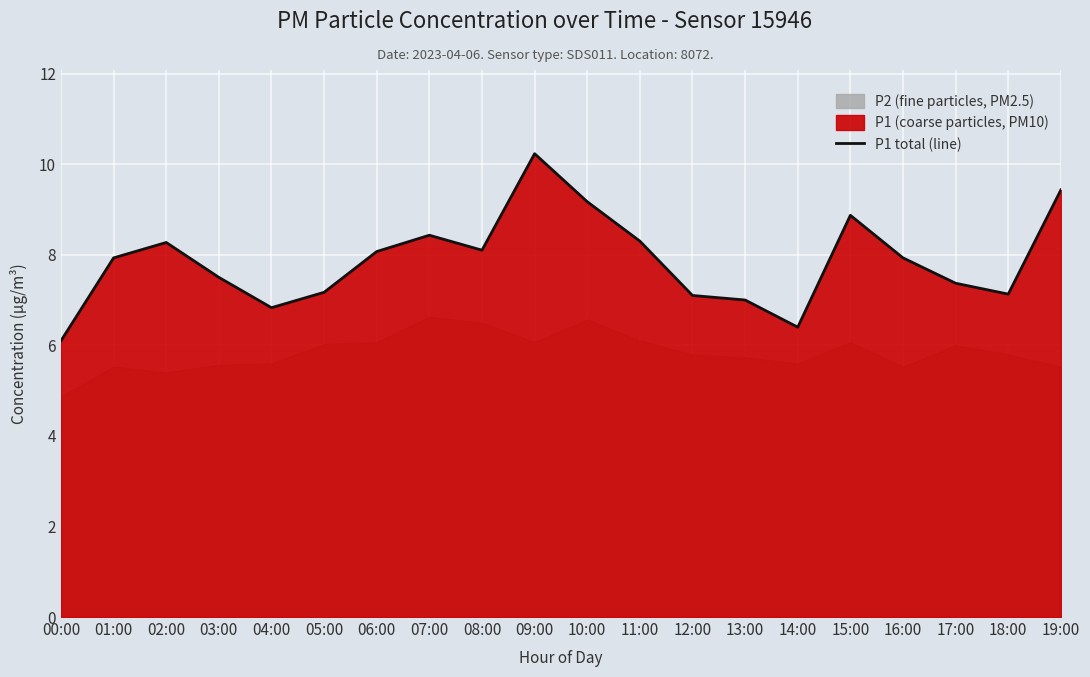

What is the label of the 17th point from the right?

03:00